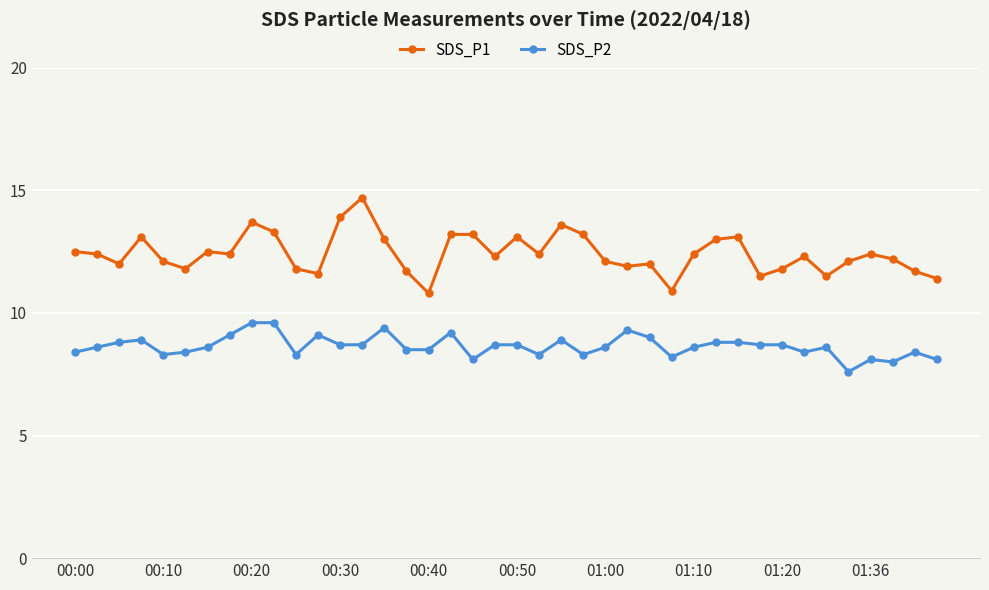

What is the value of the SDS_P2 point at the 38th from the left?

8.0